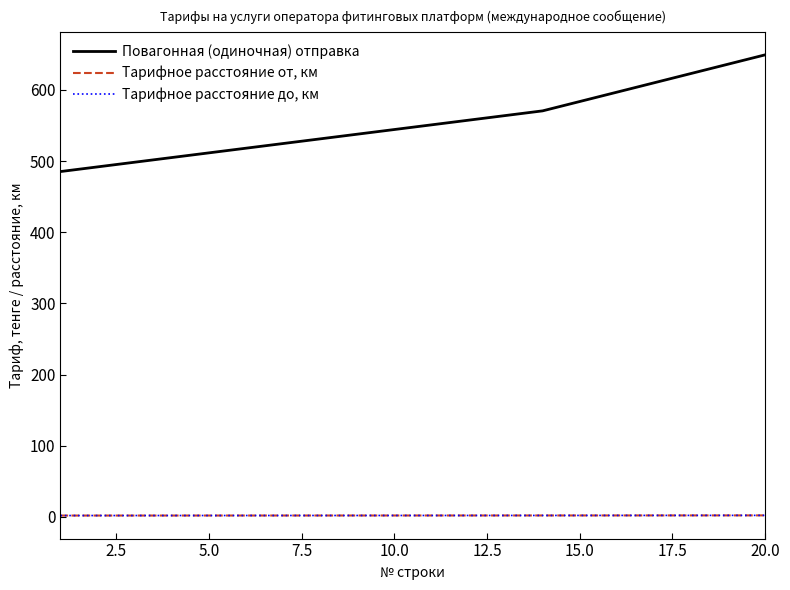

True or false: Повагонная (одиночная) отправка and Тарифное расстояние от, км intersect in this chart.

False